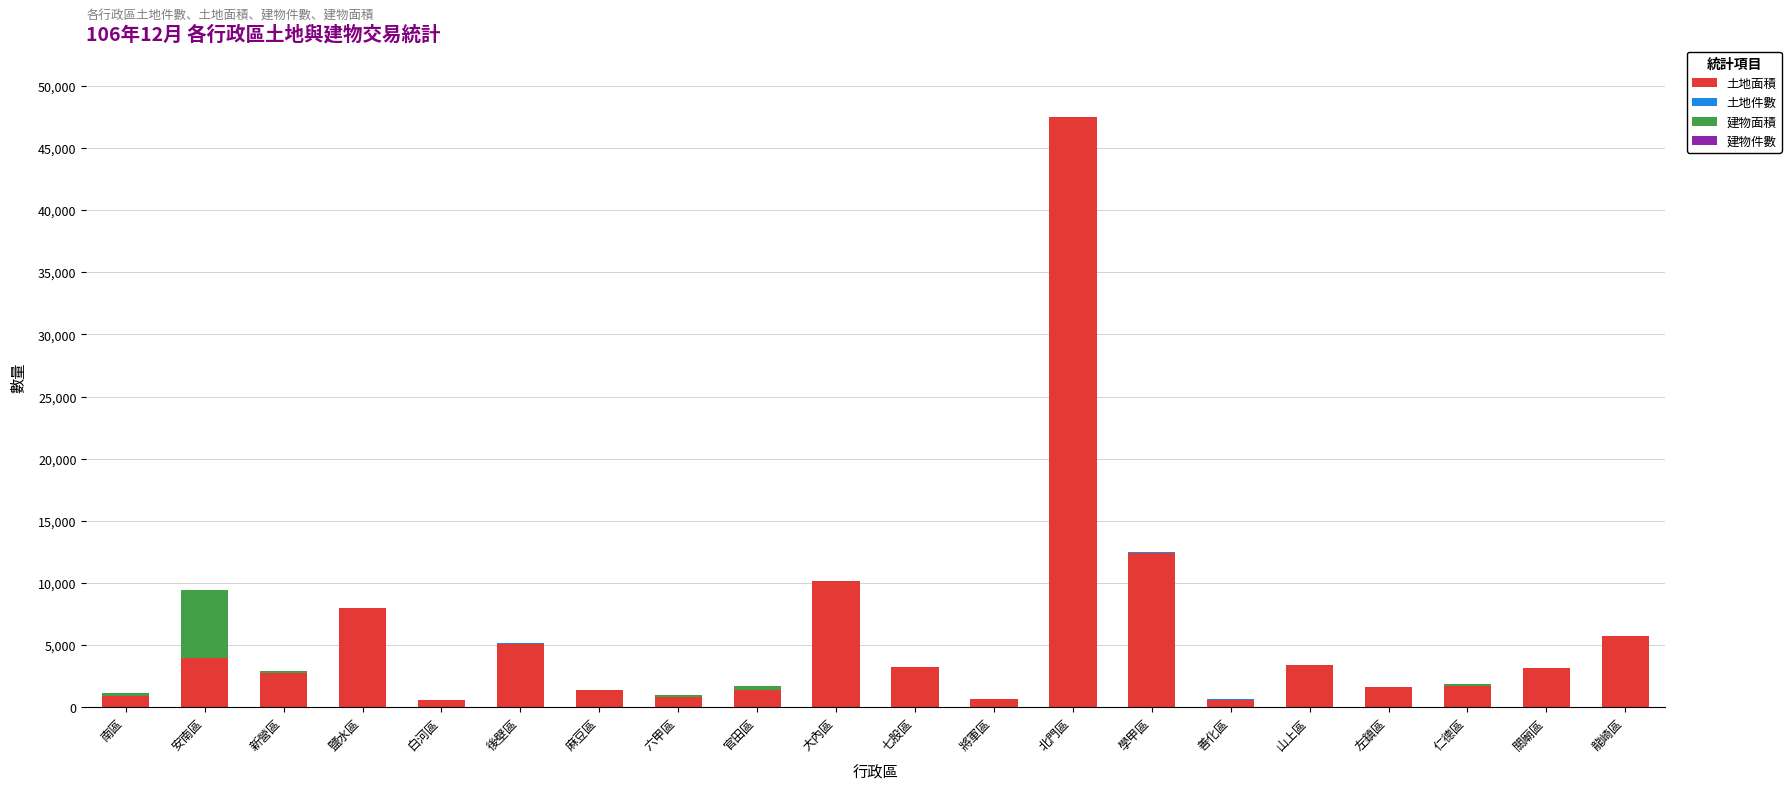

At which category is the sum across all series the highest?

北門區